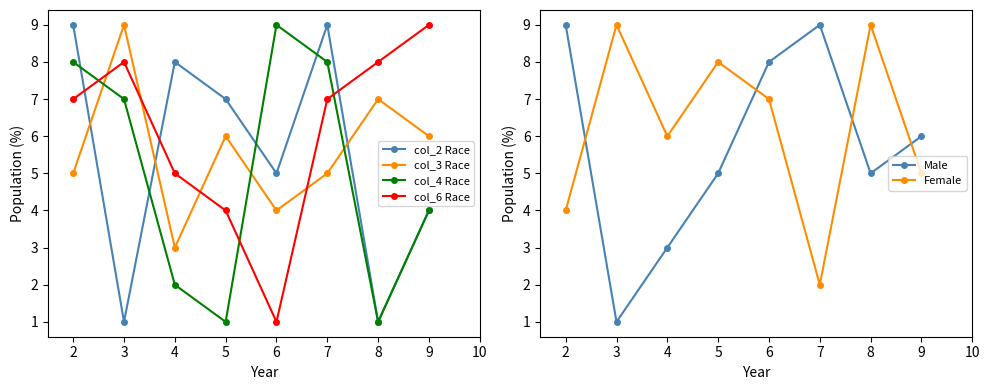

True or false: col_3 Race has a value of 5 at 7.

True